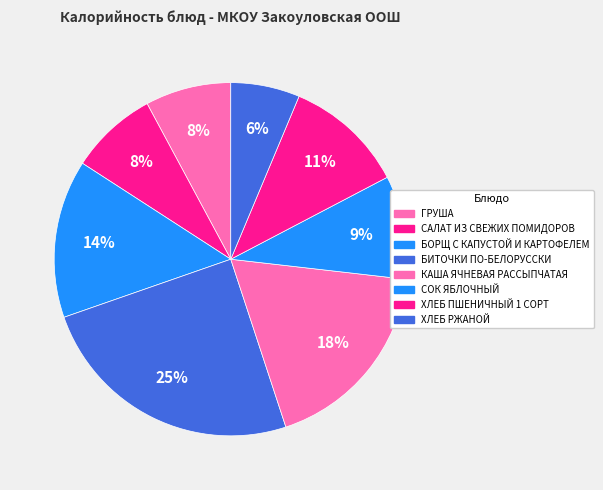

What is the change in value from БИТОЧКИ ПО-БЕЛОРУССКИ to СОК ЯБЛОЧНЫЙ?

-147.5